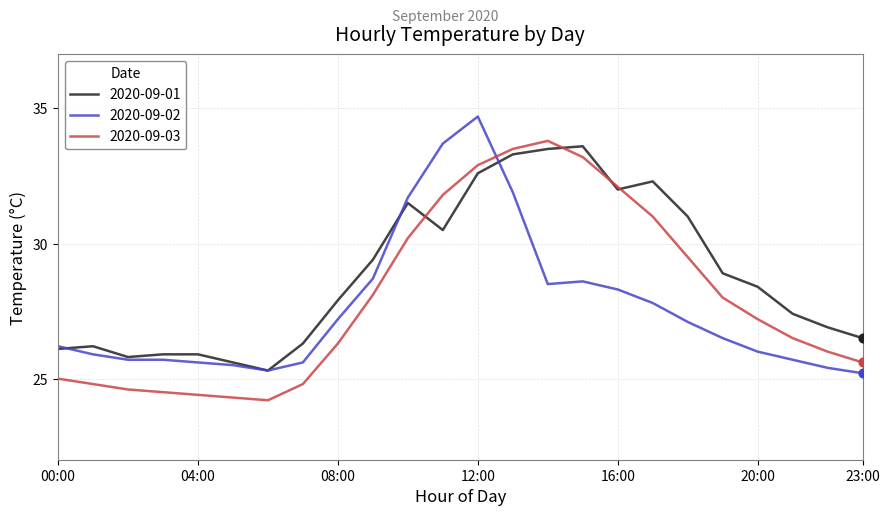

What are all the series names shown in the legend?

2020-09-01, 2020-09-02, 2020-09-03